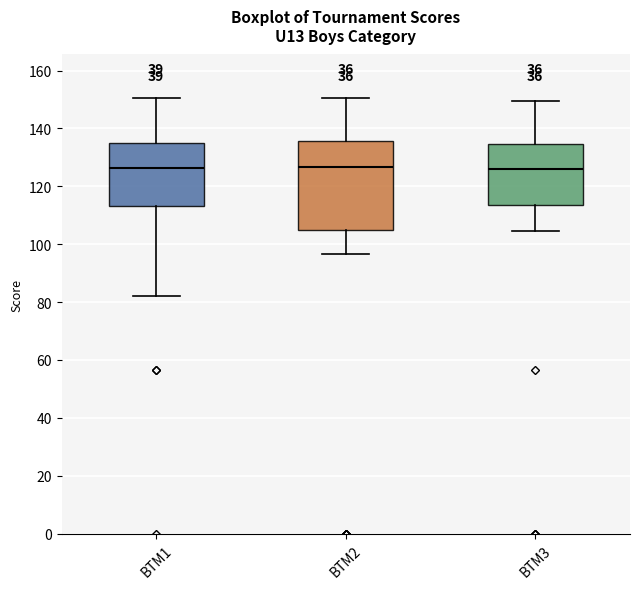

Reading left to right, transcribe this box plot: for each box, give where its median line is, the range the box spans, and where its two whiskers end, as read against the y-axis. The values are not printed on the chart, so give them approximately, as read against the axis.

BTM1: median 126, box 114 to 134, whiskers 82 to 150
BTM2: median 126, box 106 to 136, whiskers 96 to 150
BTM3: median 126, box 114 to 134, whiskers 104 to 150